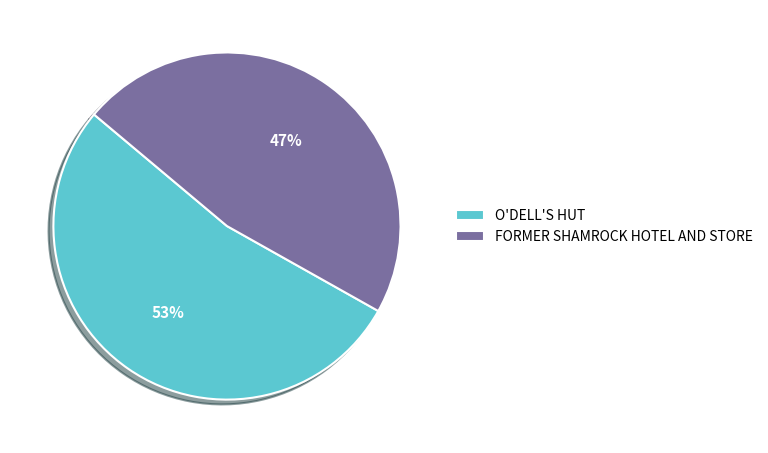

Which has a higher value, FORMER SHAMROCK HOTEL AND STORE or O'DELL'S HUT?

O'DELL'S HUT